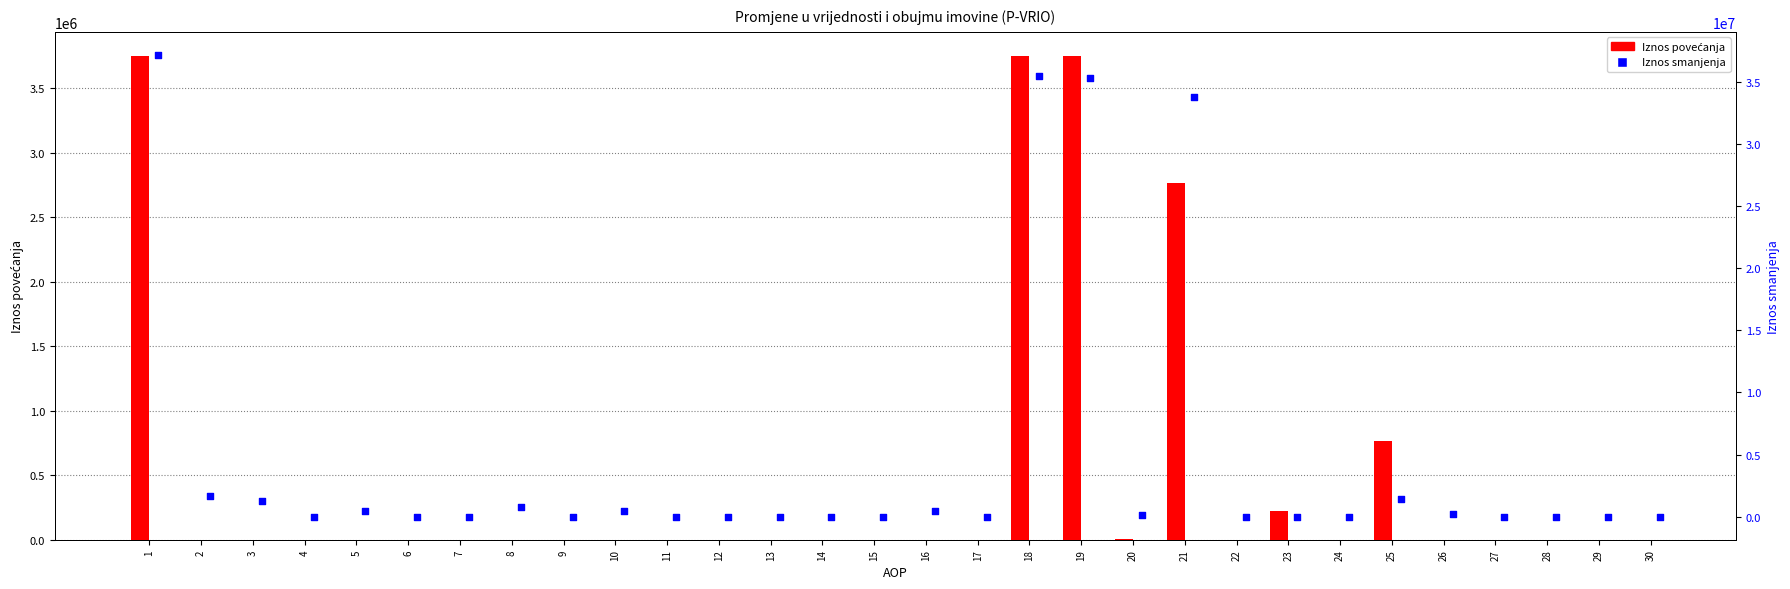

Which series contains the lowest Y value?

Iznos povećanja